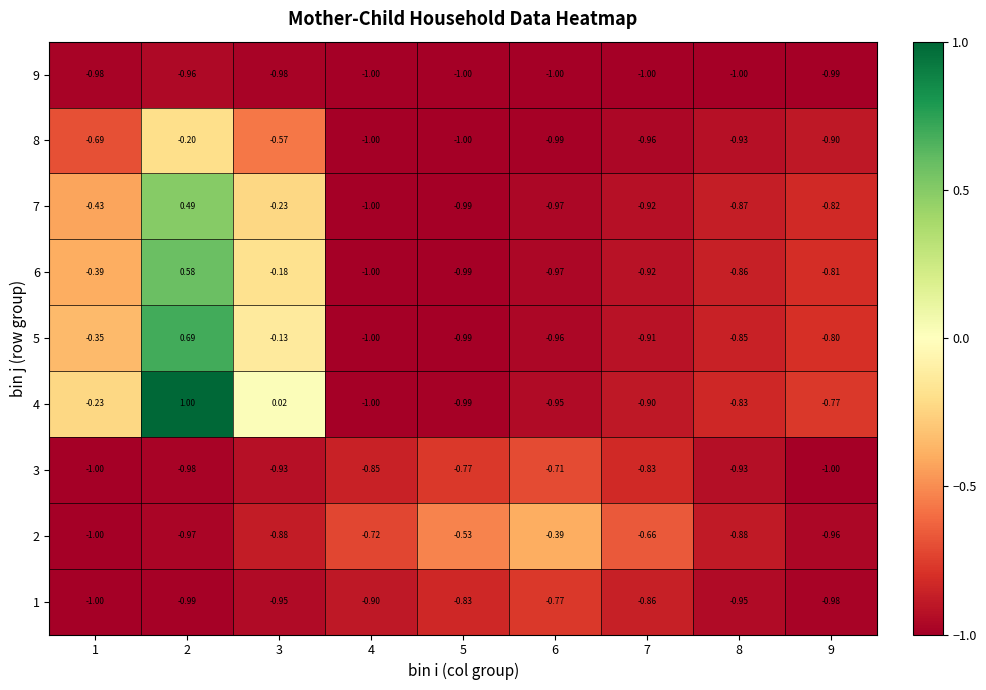

Is the value of 1 at 9 greater than the value of 5 at 5?

Yes